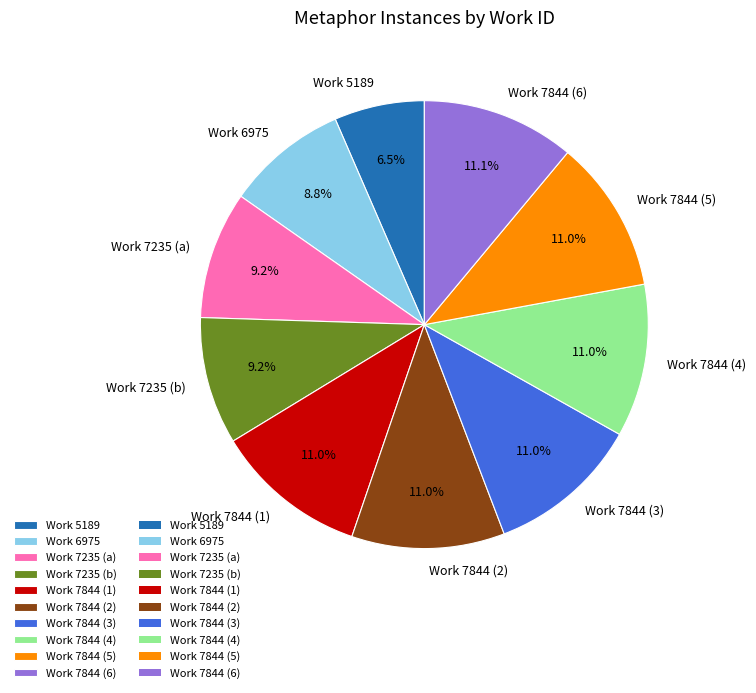

Does Work 7844 (4) account for over 50% of the chart?

No